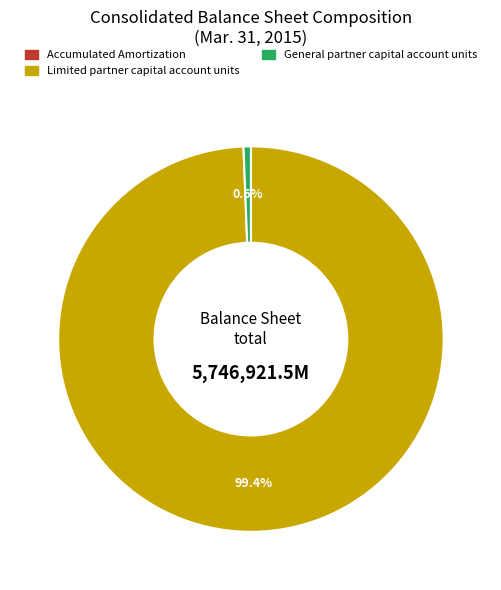

Is Limited partner capital account units the majority of the pie?

Yes